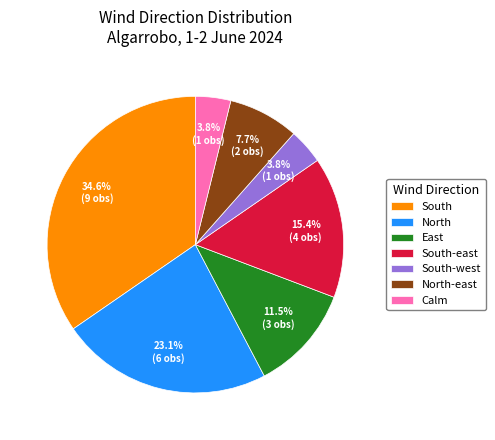

What percentage is the South-east slice, to the nearest percent?

15%